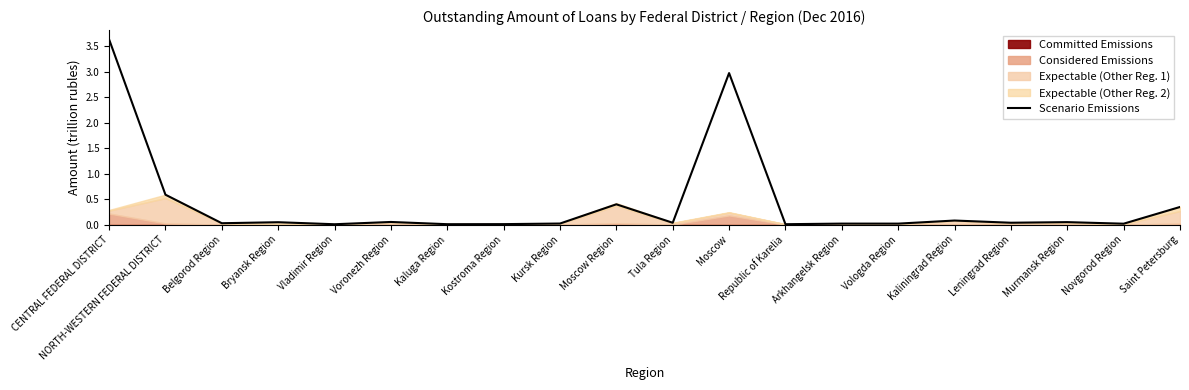

The value at Moscow Region is 0.4. True or false?

True